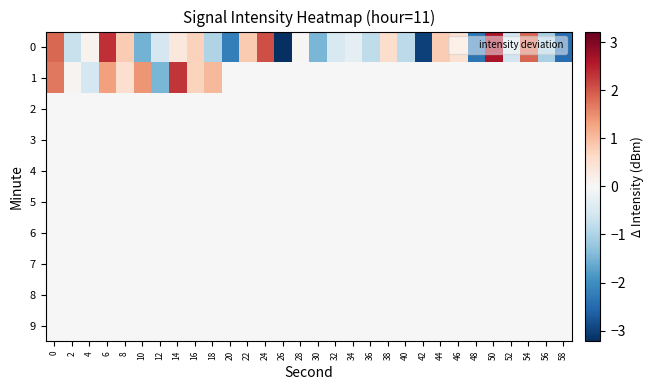

Reading right to left, what are all the values shown in this chart?

0: 58=-2.5	56=-1.0	54=1.9	52=-0.6	50=2.6	48=-2.3	46=0.5	44=0.8	42=-3.0	40=-0.8	38=0.6	36=-0.8	34=-0.3	32=-0.5	30=-1.5	28=0.0	26=-3.2	24=2.1	22=0.8	20=-2.2	18=-1.0	16=0.7	14=0.3	12=-0.5	10=-1.5	8=0.8	6=2.4	4=0.1	2=-0.7	0=1.8
1: 58=-0.0	56=-0.0	54=-0.0	52=-0.0	50=-0.0	48=-0.0	46=-0.0	44=-0.0	42=-0.0	40=-0.0	38=-0.0	36=-0.0	34=-0.0	32=-0.0	30=-0.0	28=-0.0	26=-0.0	24=-0.0	22=-0.0	20=-0.0	18=1.0	16=0.7	14=2.3	12=-1.5	10=1.4	8=0.5	6=1.3	4=-0.6	2=0.1	0=1.7
2: 58=-0.0	56=-0.0	54=-0.0	52=-0.0	50=-0.0	48=-0.0	46=-0.0	44=-0.0	42=-0.0	40=-0.0	38=-0.0	36=-0.0	34=-0.0	32=-0.0	30=-0.0	28=-0.0	26=-0.0	24=-0.0	22=-0.0	20=-0.0	18=-0.0	16=-0.0	14=-0.0	12=-0.0	10=-0.0	8=-0.0	6=-0.0	4=-0.0	2=-0.0	0=-0.0
3: 58=-0.0	56=-0.0	54=-0.0	52=-0.0	50=-0.0	48=-0.0	46=-0.0	44=-0.0	42=-0.0	40=-0.0	38=-0.0	36=-0.0	34=-0.0	32=-0.0	30=-0.0	28=-0.0	26=-0.0	24=-0.0	22=-0.0	20=-0.0	18=-0.0	16=-0.0	14=-0.0	12=-0.0	10=-0.0	8=-0.0	6=-0.0	4=-0.0	2=-0.0	0=-0.0
4: 58=-0.0	56=-0.0	54=-0.0	52=-0.0	50=-0.0	48=-0.0	46=-0.0	44=-0.0	42=-0.0	40=-0.0	38=-0.0	36=-0.0	34=-0.0	32=-0.0	30=-0.0	28=-0.0	26=-0.0	24=-0.0	22=-0.0	20=-0.0	18=-0.0	16=-0.0	14=-0.0	12=-0.0	10=-0.0	8=-0.0	6=-0.0	4=-0.0	2=-0.0	0=-0.0
5: 58=-0.0	56=-0.0	54=-0.0	52=-0.0	50=-0.0	48=-0.0	46=-0.0	44=-0.0	42=-0.0	40=-0.0	38=-0.0	36=-0.0	34=-0.0	32=-0.0	30=-0.0	28=-0.0	26=-0.0	24=-0.0	22=-0.0	20=-0.0	18=-0.0	16=-0.0	14=-0.0	12=-0.0	10=-0.0	8=-0.0	6=-0.0	4=-0.0	2=-0.0	0=-0.0
6: 58=-0.0	56=-0.0	54=-0.0	52=-0.0	50=-0.0	48=-0.0	46=-0.0	44=-0.0	42=-0.0	40=-0.0	38=-0.0	36=-0.0	34=-0.0	32=-0.0	30=-0.0	28=-0.0	26=-0.0	24=-0.0	22=-0.0	20=-0.0	18=-0.0	16=-0.0	14=-0.0	12=-0.0	10=-0.0	8=-0.0	6=-0.0	4=-0.0	2=-0.0	0=-0.0
7: 58=-0.0	56=-0.0	54=-0.0	52=-0.0	50=-0.0	48=-0.0	46=-0.0	44=-0.0	42=-0.0	40=-0.0	38=-0.0	36=-0.0	34=-0.0	32=-0.0	30=-0.0	28=-0.0	26=-0.0	24=-0.0	22=-0.0	20=-0.0	18=-0.0	16=-0.0	14=-0.0	12=-0.0	10=-0.0	8=-0.0	6=-0.0	4=-0.0	2=-0.0	0=-0.0
8: 58=-0.0	56=-0.0	54=-0.0	52=-0.0	50=-0.0	48=-0.0	46=-0.0	44=-0.0	42=-0.0	40=-0.0	38=-0.0	36=-0.0	34=-0.0	32=-0.0	30=-0.0	28=-0.0	26=-0.0	24=-0.0	22=-0.0	20=-0.0	18=-0.0	16=-0.0	14=-0.0	12=-0.0	10=-0.0	8=-0.0	6=-0.0	4=-0.0	2=-0.0	0=-0.0
9: 58=-0.0	56=-0.0	54=-0.0	52=-0.0	50=-0.0	48=-0.0	46=-0.0	44=-0.0	42=-0.0	40=-0.0	38=-0.0	36=-0.0	34=-0.0	32=-0.0	30=-0.0	28=-0.0	26=-0.0	24=-0.0	22=-0.0	20=-0.0	18=-0.0	16=-0.0	14=-0.0	12=-0.0	10=-0.0	8=-0.0	6=-0.0	4=-0.0	2=-0.0	0=-0.0